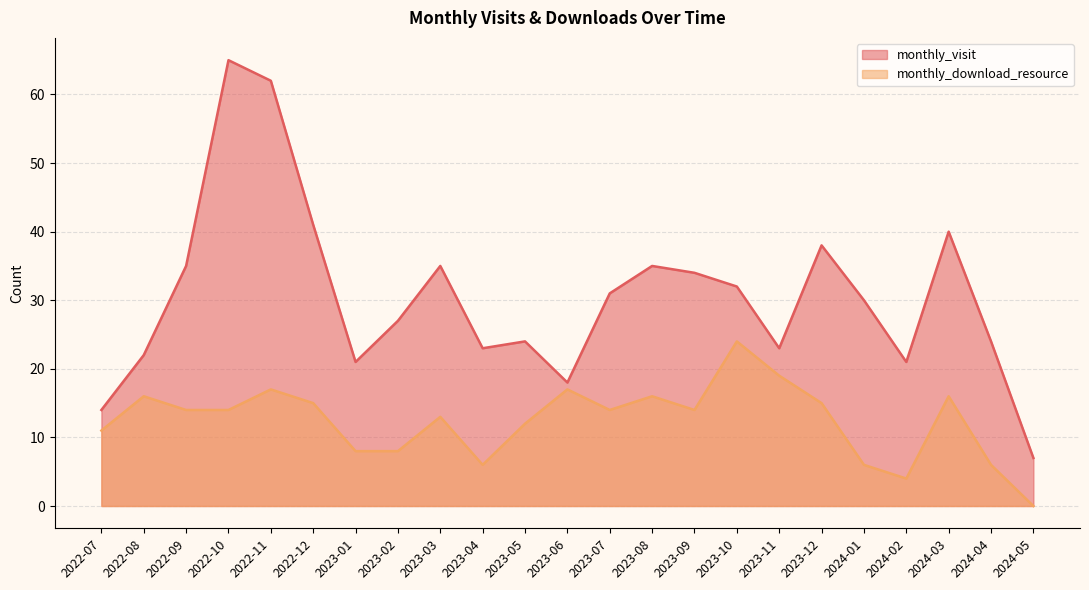

Rank the series at 2022-08 from highest to lowest value.

monthly_visit, monthly_download_resource